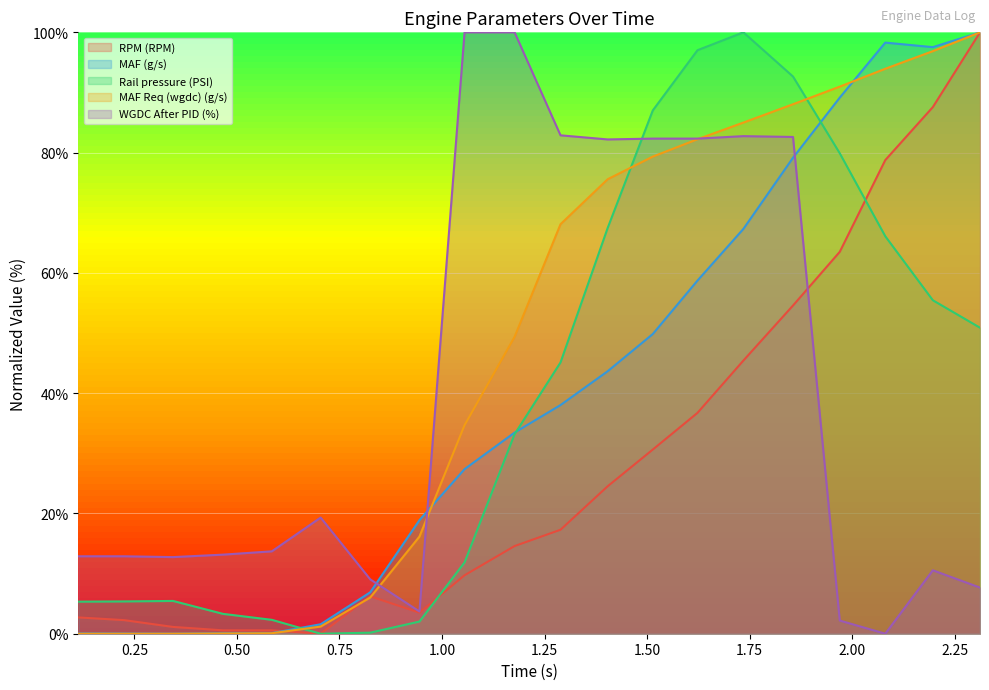

How many values in WGDC After PID (%) are above zero?

19